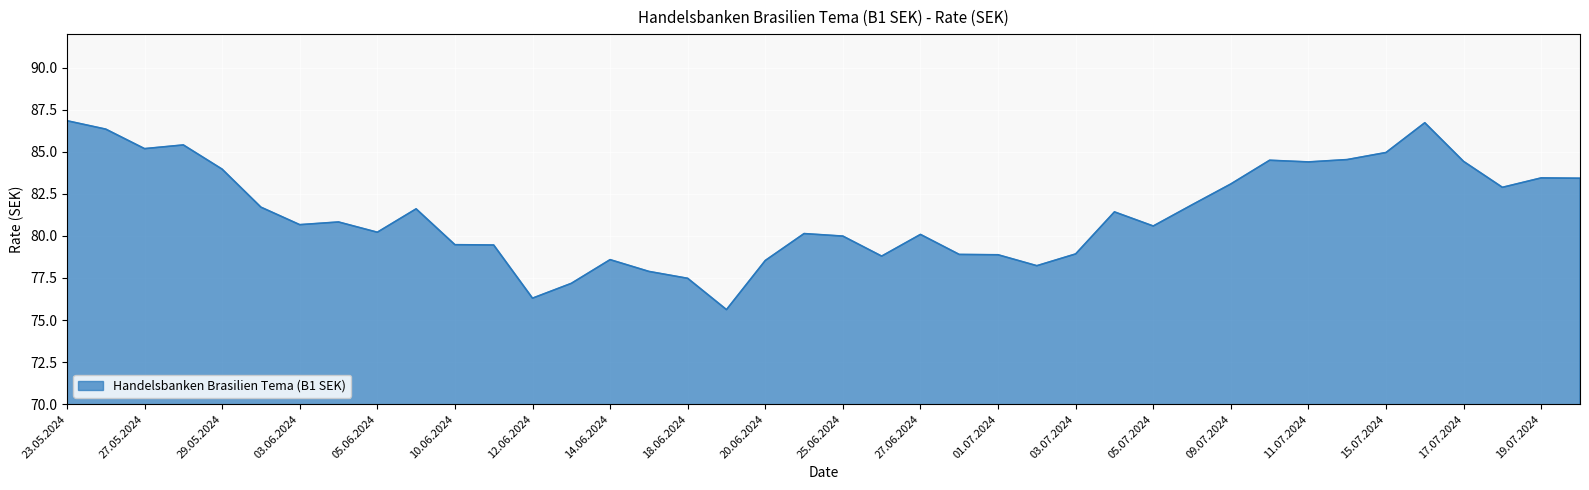

What is the smallest value displayed?

75.6